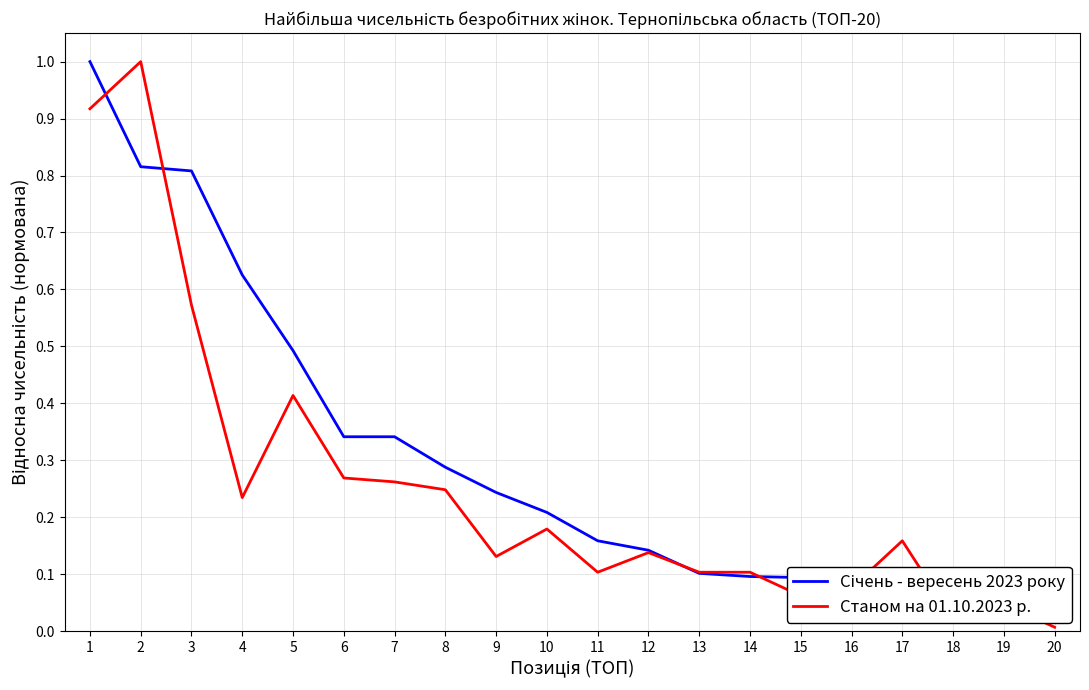

At how many categories does at least one series exceed 0?

20